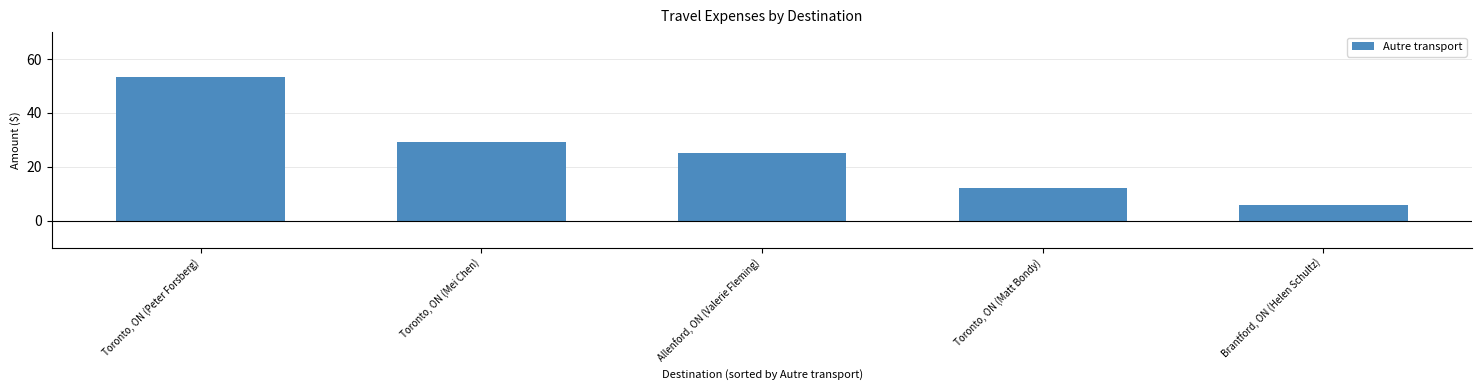

Which label corresponds to the smallest value in the chart?

Brantford, ON (Helen Schultz)